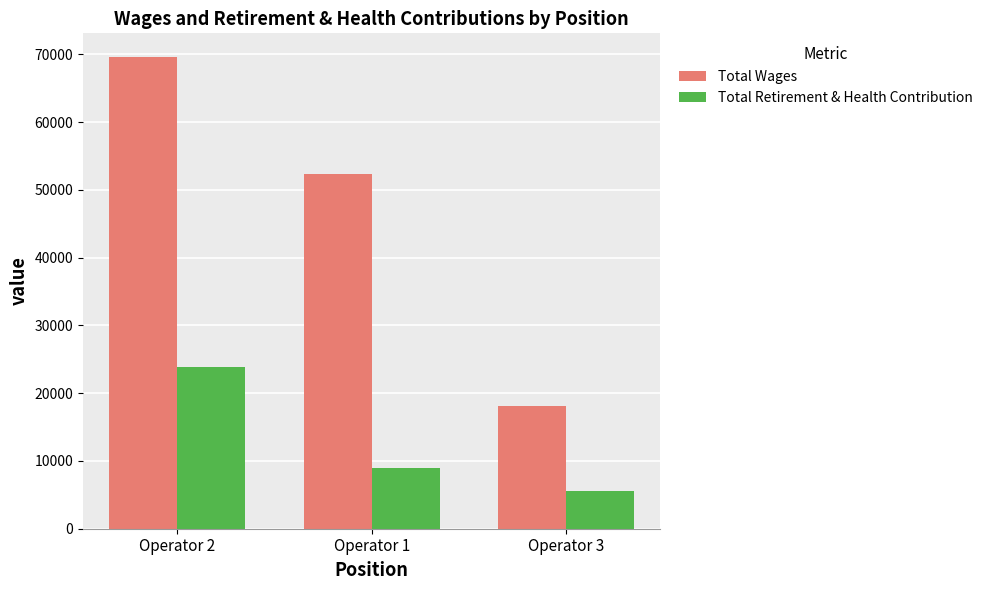

At which label does Total Retirement & Health Contribution first exceed 8939?

Operator 2